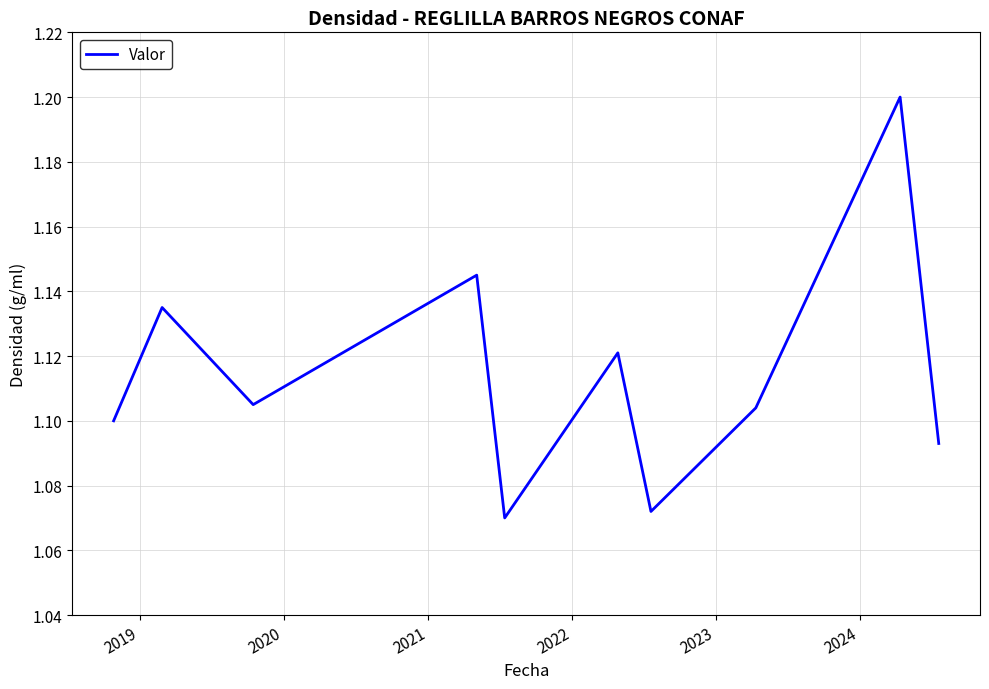

What is the greatest value displayed?

1.2